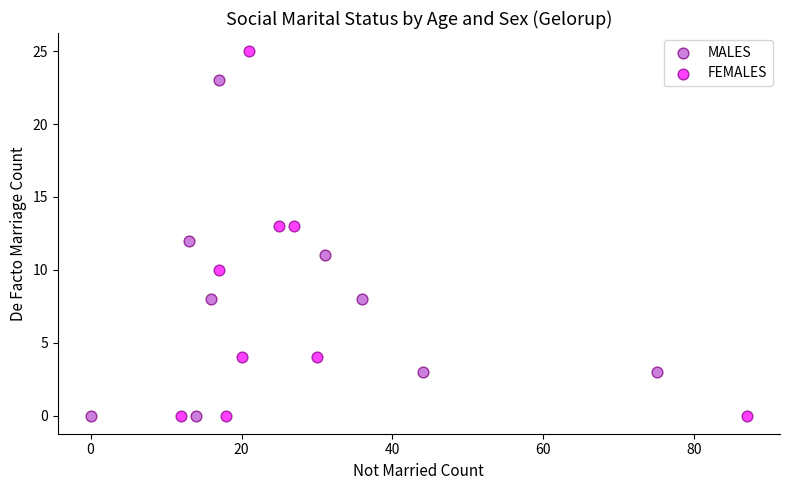

Which series contains the highest Y value?

FEMALES